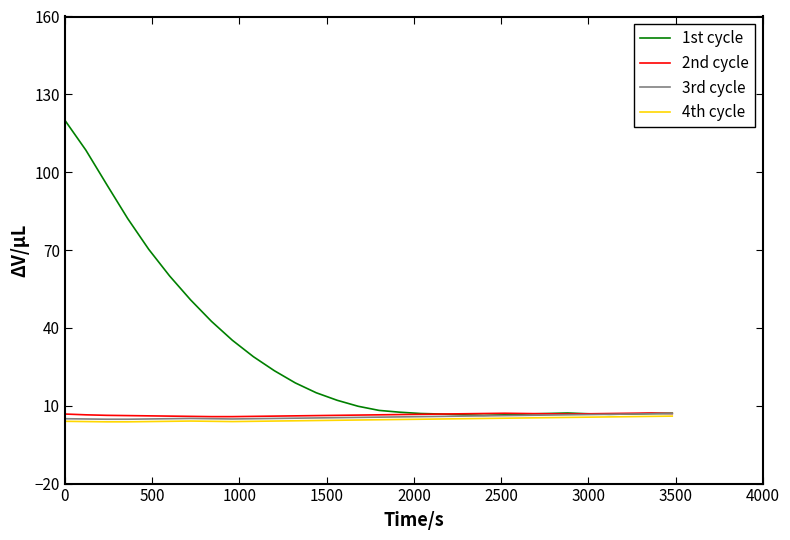

Which series has the largest range (max minus min)?

1st cycle